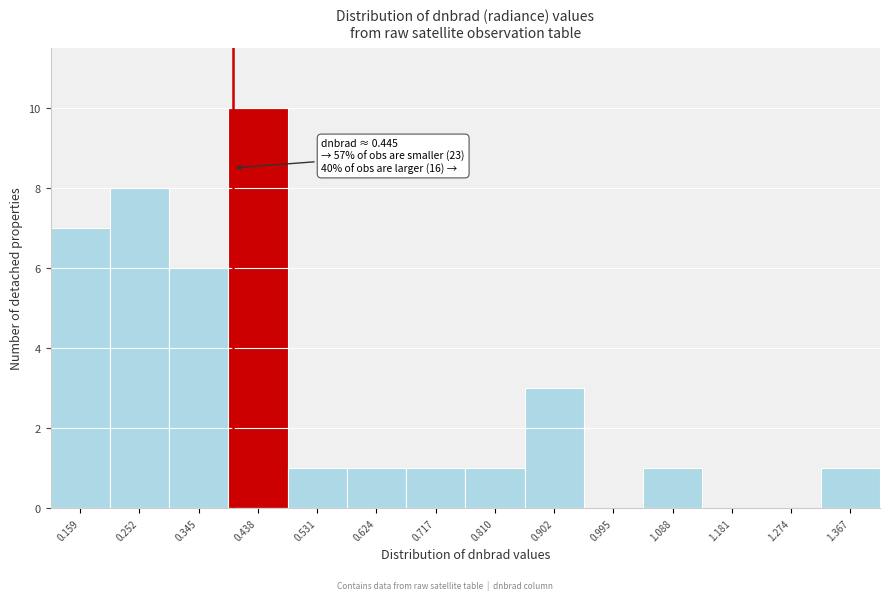

Reading left to right, transcribe all the data shown in this chart.

0.159=7	0.252=8	0.345=6	0.438=10	0.531=1	0.624=1	0.717=1	0.810=1	0.902=3	0.995=0	1.088=1	1.181=0	1.274=0	1.367=1